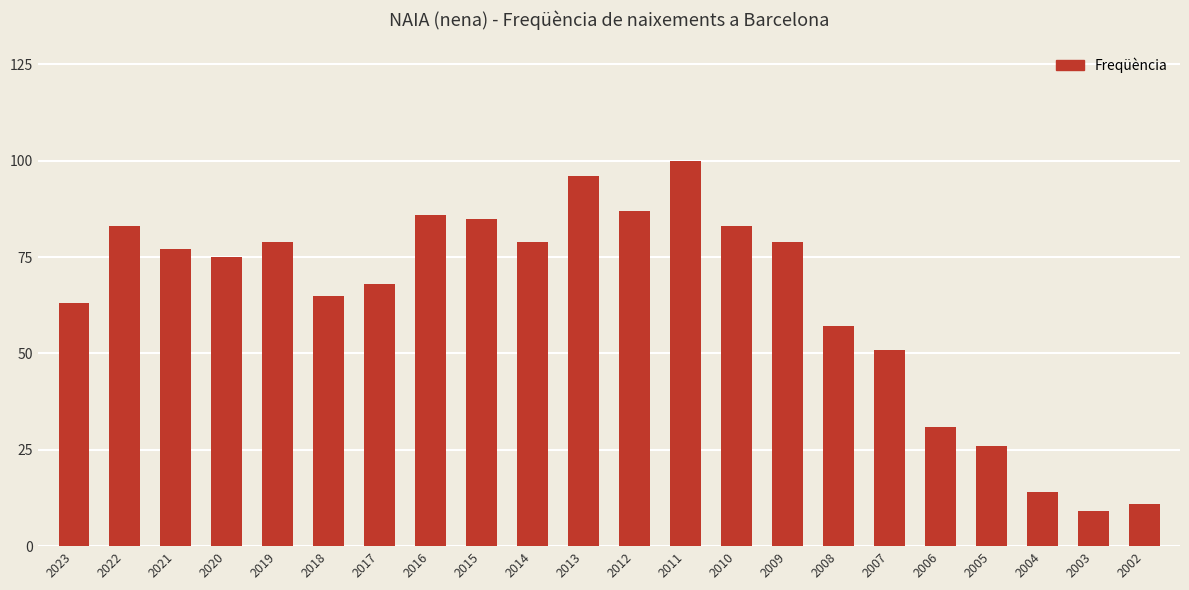

What is the difference between the values at 2016 and 2018?

21